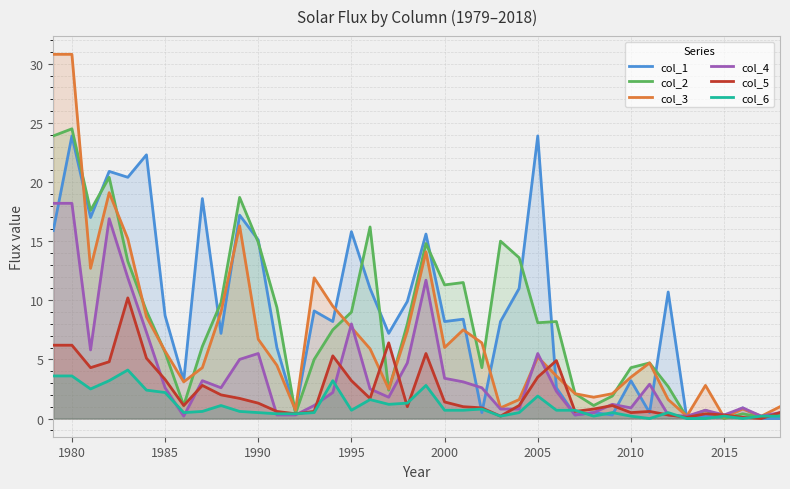

True or false: col_6 has a value of 0.2 at 2015.

True